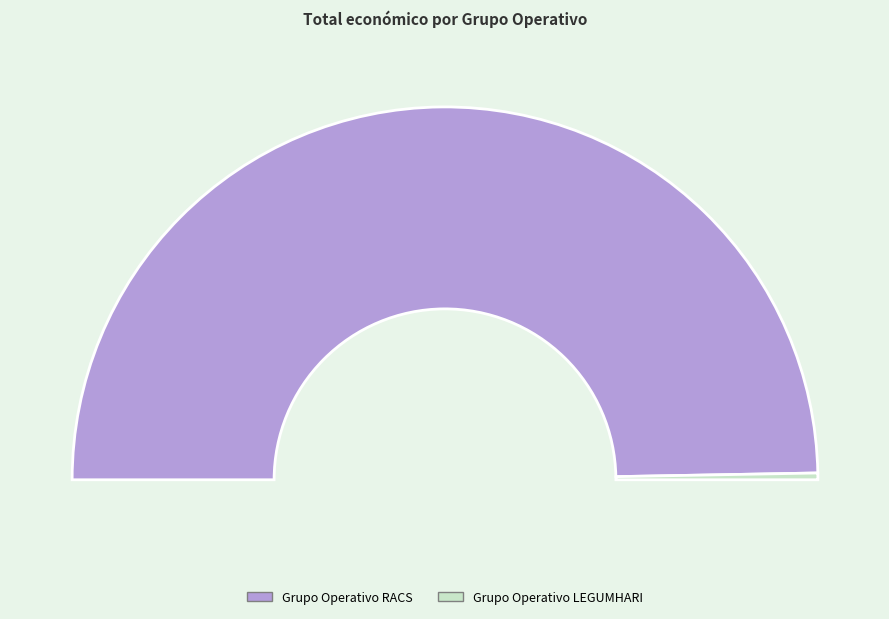

To the nearest percent, what is the combined percentage of Grupo Operativo RACS and Grupo Operativo LEGUMHARI?

100%